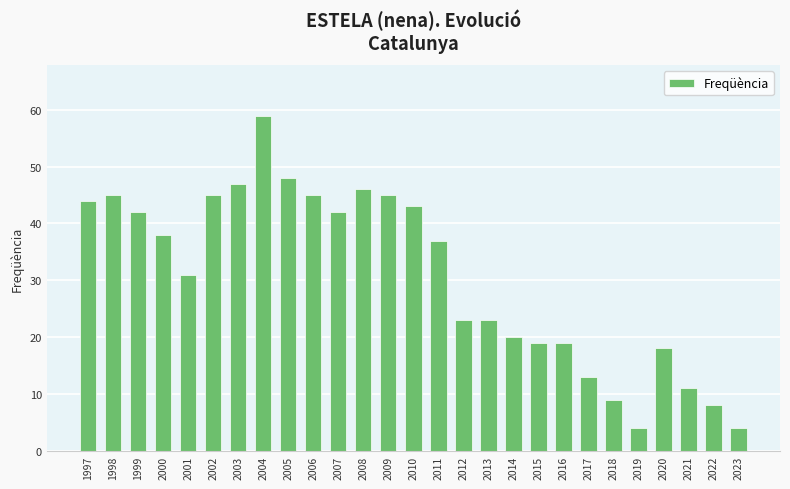

Approximately how many times larger is the value at 2001 compared to 2021?

2.8